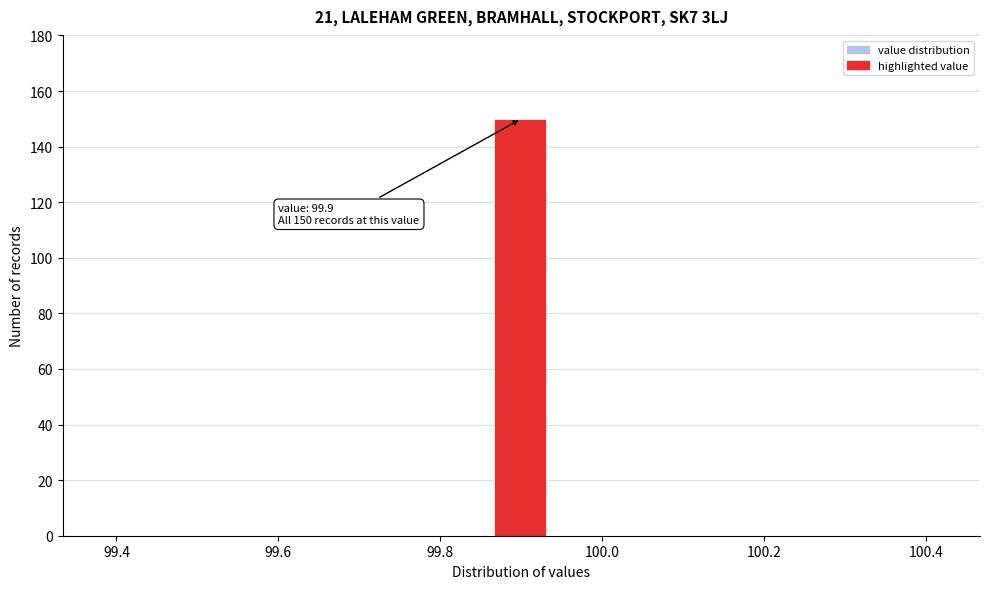

Read against the x-axis, roughly where is the centre of the tallest bar?

99.90